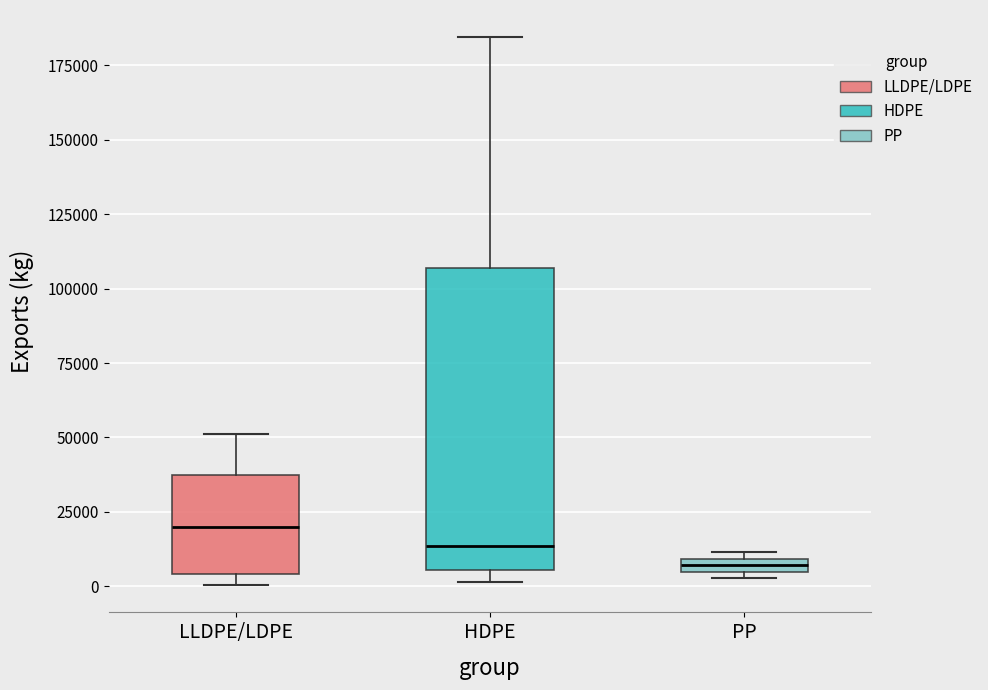

Comparing the boxes themselves (not the whiskers), which one is the tallest?

HDPE